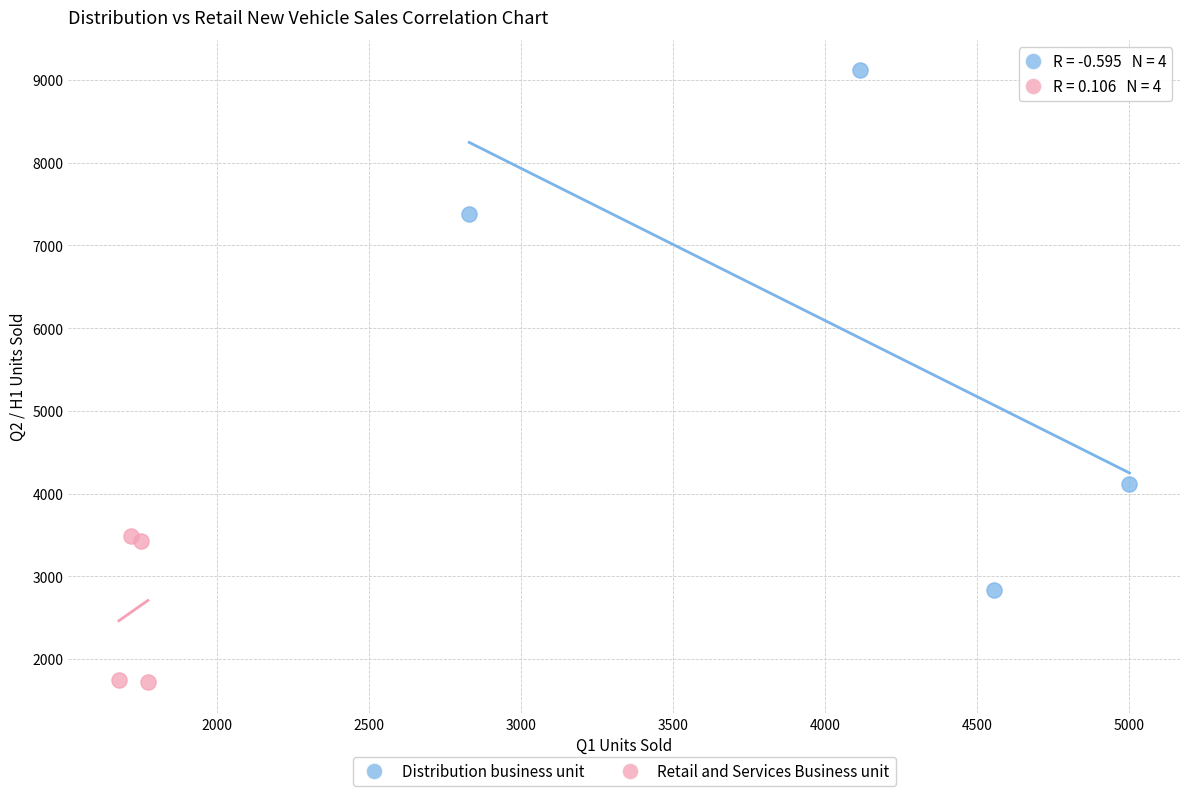

Which series contains the lowest Y value?

Retail and Services Business unit